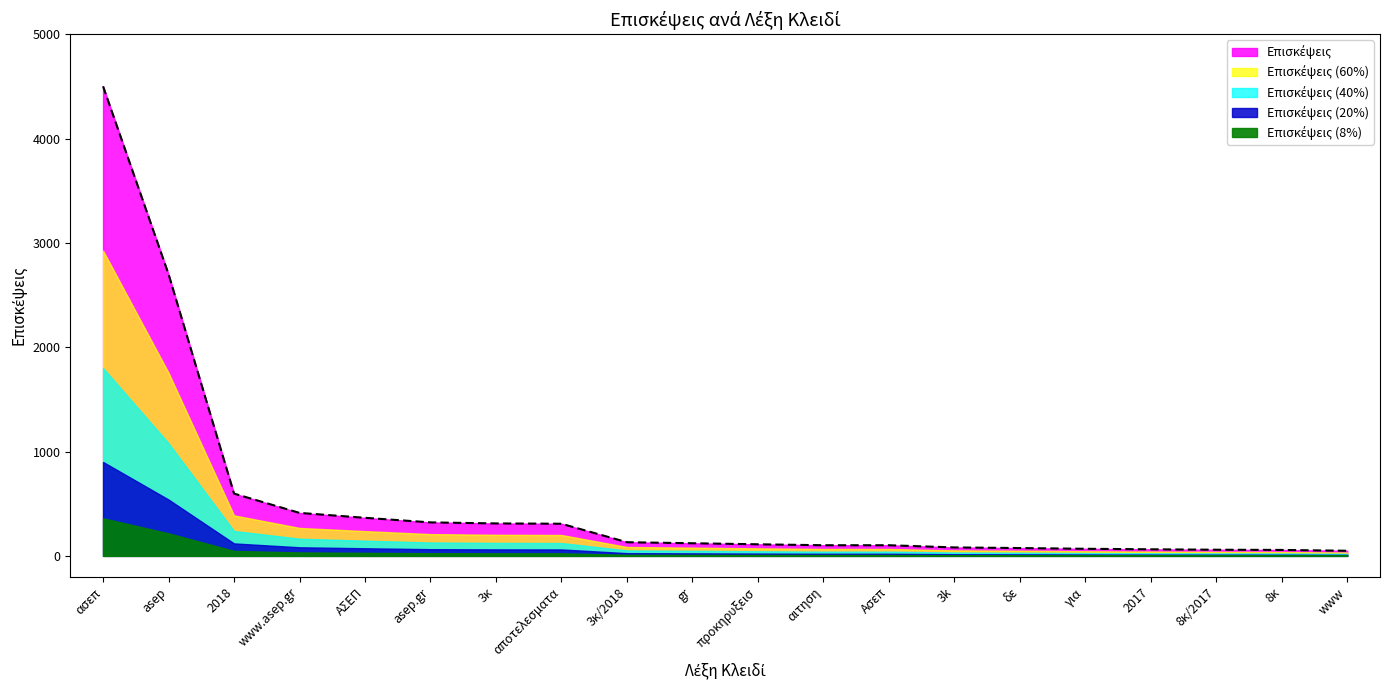

What is the label of the 20th point from the right?

ασεπ